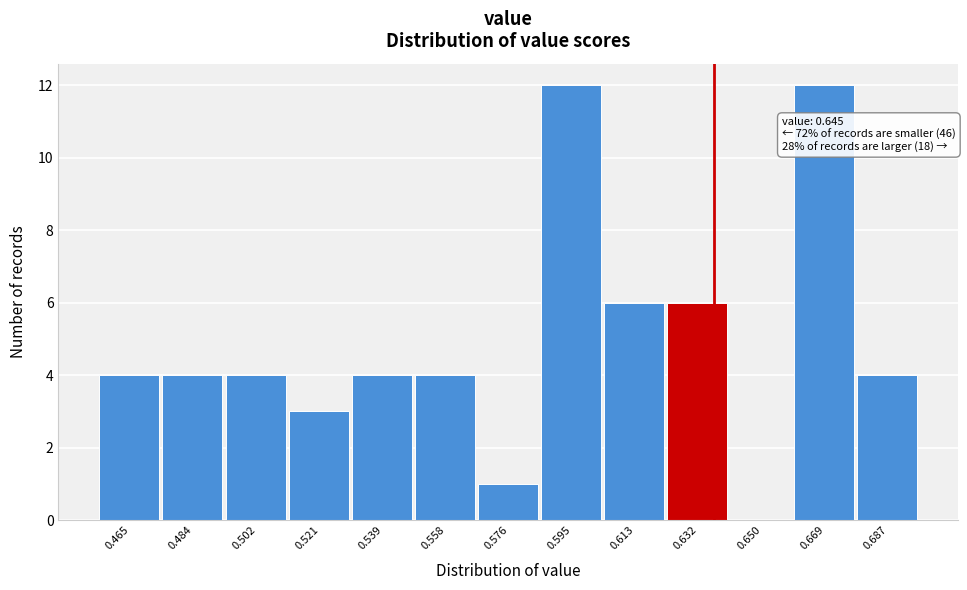

Reading right to left, transcribe all the data shown in this chart.

0.687=4	0.669=12	0.650=0	0.632=6	0.613=6	0.595=12	0.576=1	0.558=4	0.539=4	0.521=3	0.502=4	0.484=4	0.465=4